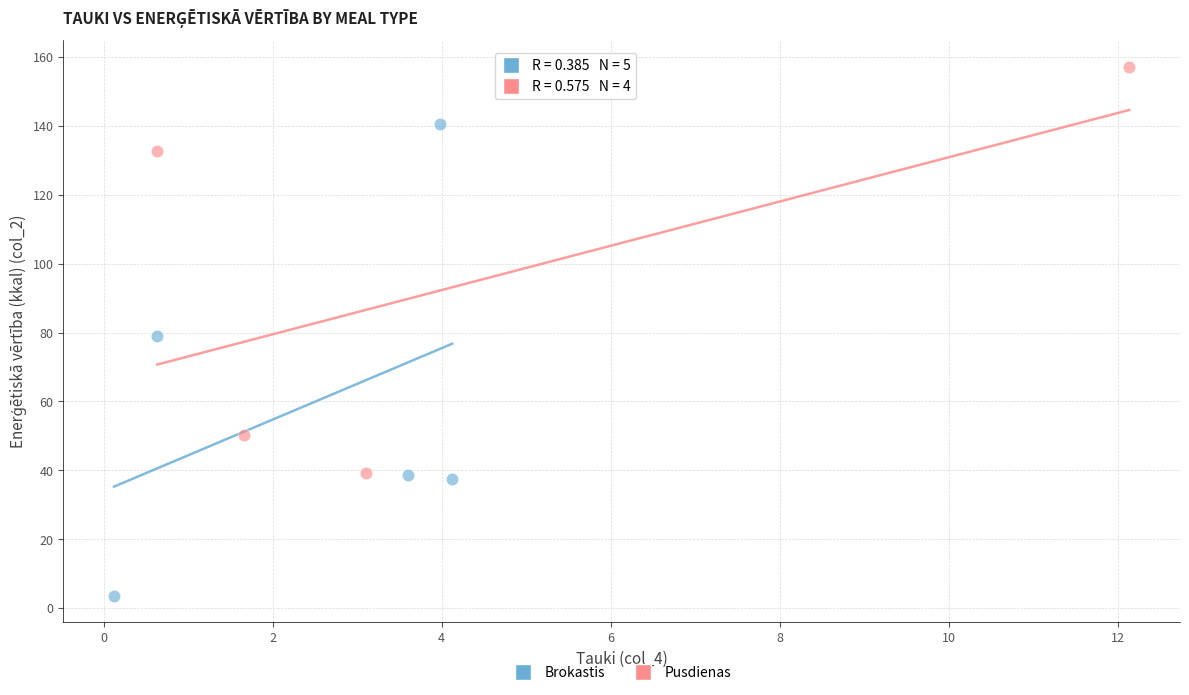

Which series has the largest Y range (max minus min)?

Brokastis